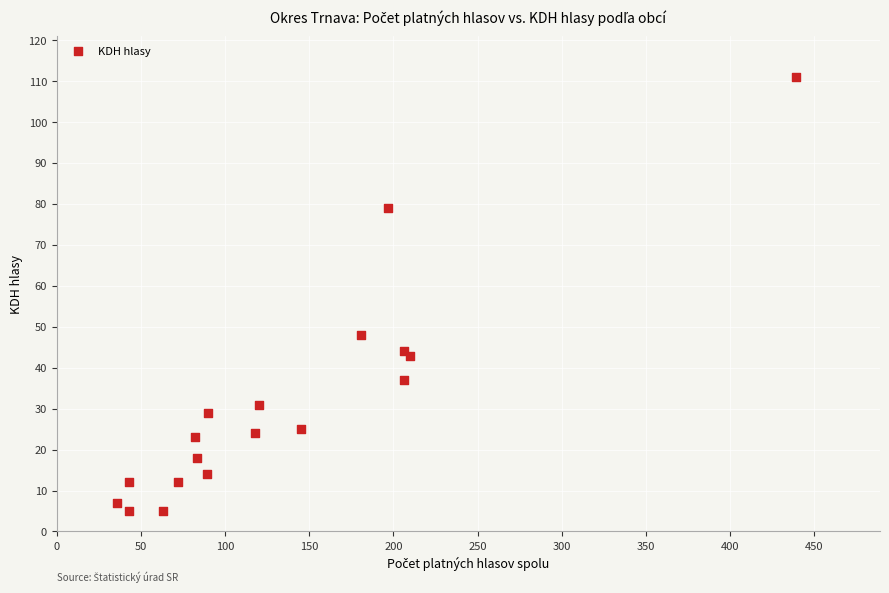

What Y value in the scatter plot is closest to 58?

48